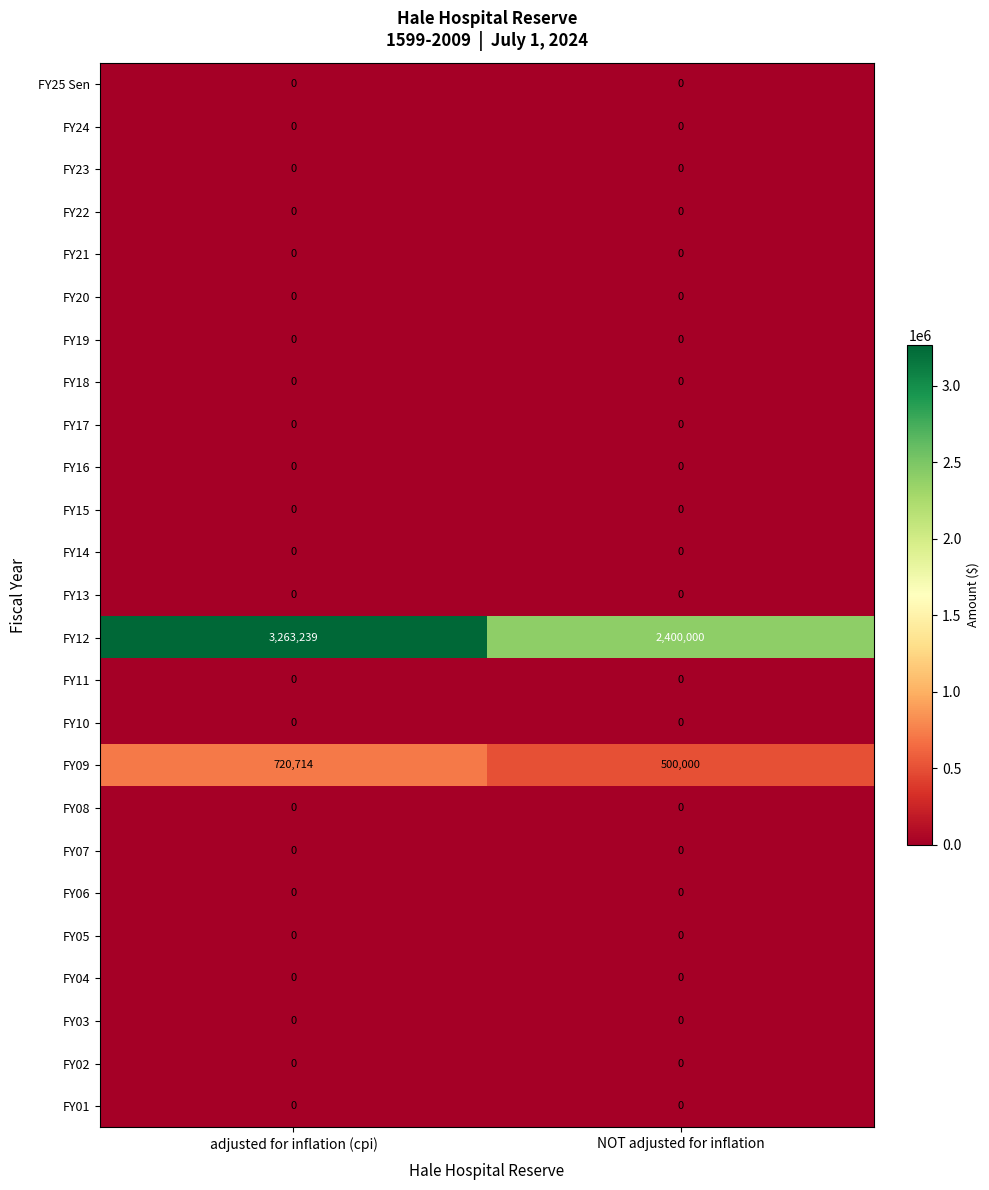

How many series are shown in this chart?

25